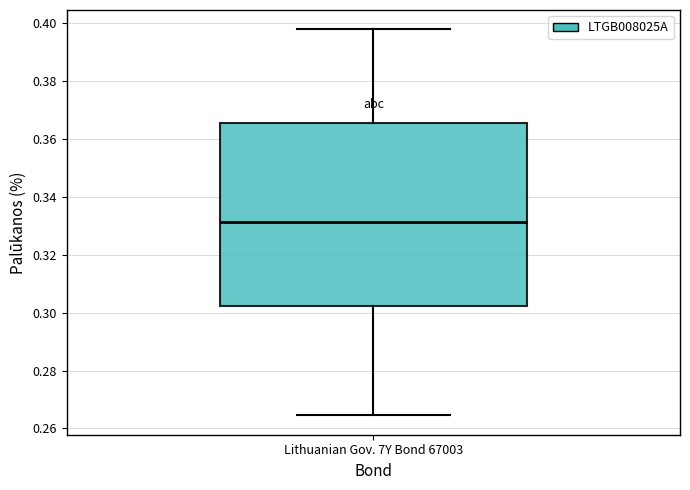

Read this box plot against the y-axis: the position of the median line, the range covered by the box, and the ends of both whiskers. The values are not printed on the chart, so give them approximately, as read against the axis.

median 0.332, box 0.302 to 0.366, whiskers 0.264 to 0.398